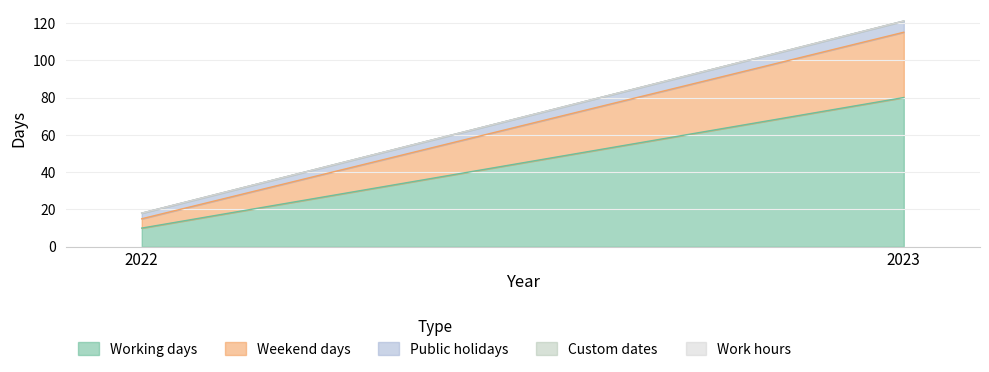

What is the approximate value of Weekend days at 2022, to the nearest 5?

5